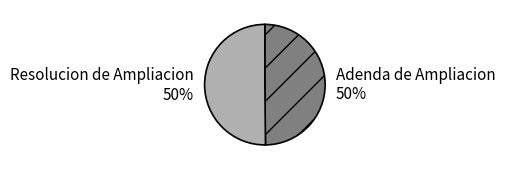

What is the ratio of the value at Resolucion de Ampliacion to the value at Adenda de Ampliacion?

1.0